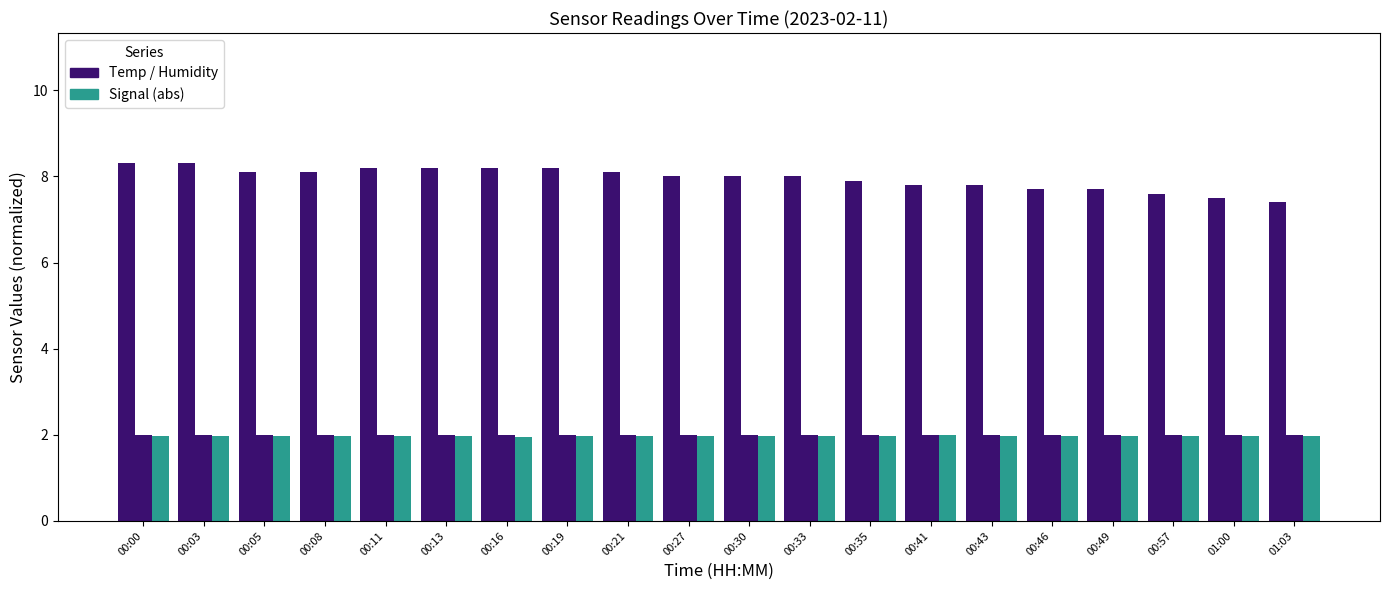

How many categories are shown in the chart?

20